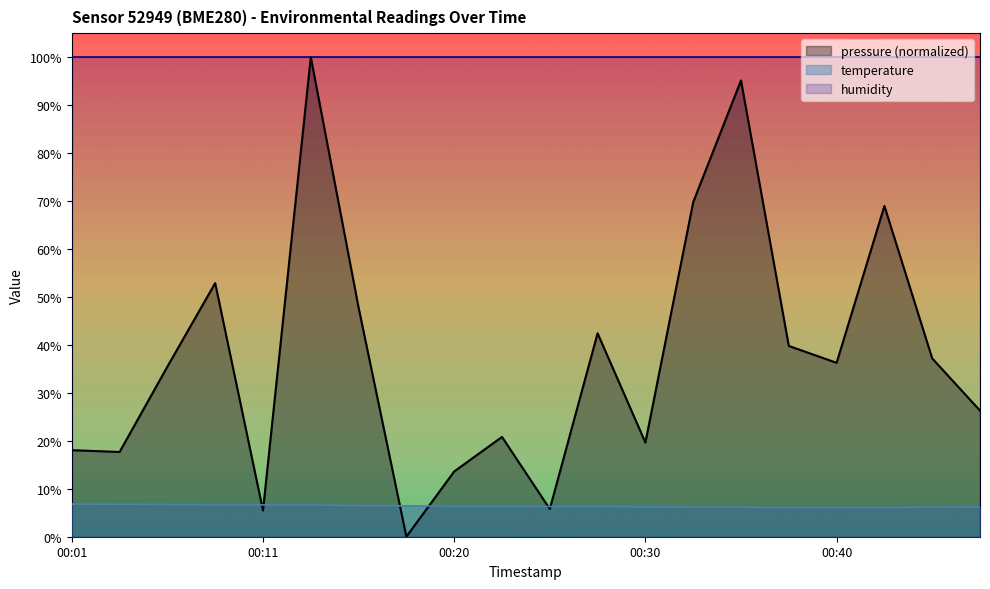

What is the difference between the pressure_norm values at 00:11 and 00:18?

5.5